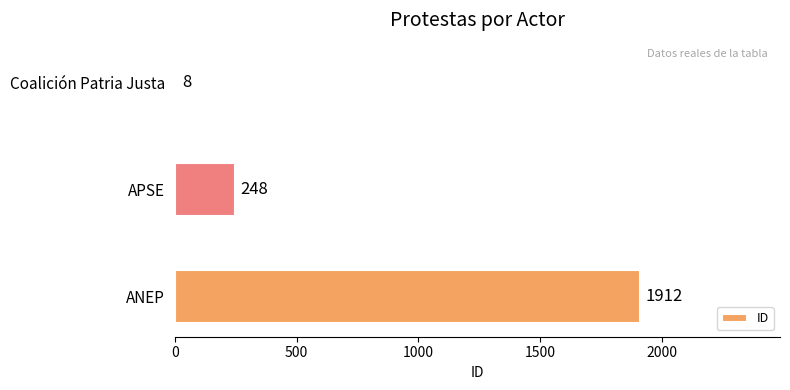

What is the difference between the maximum and minimum values?

1904